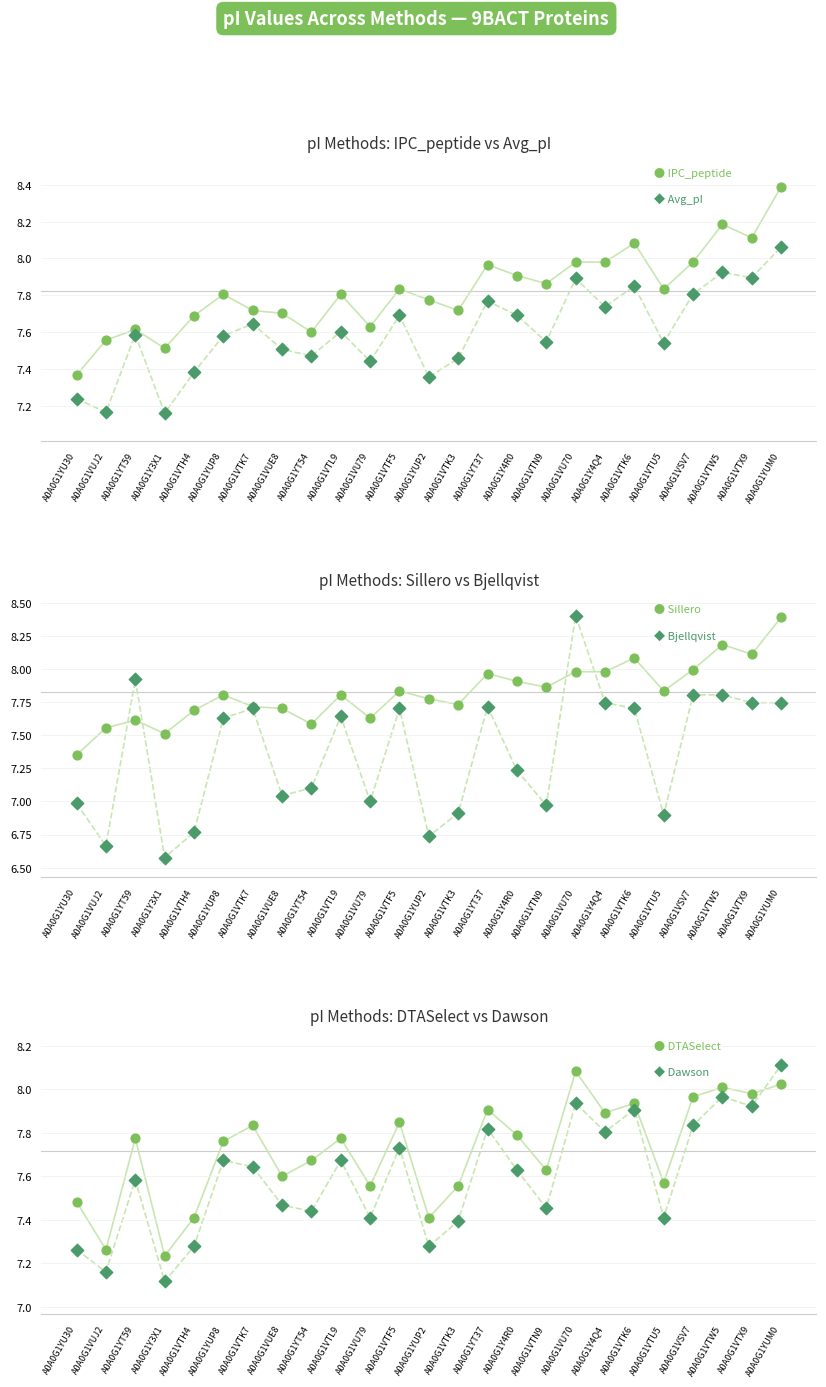

Which series has the largest Y range (max minus min)?

Bjellqvist